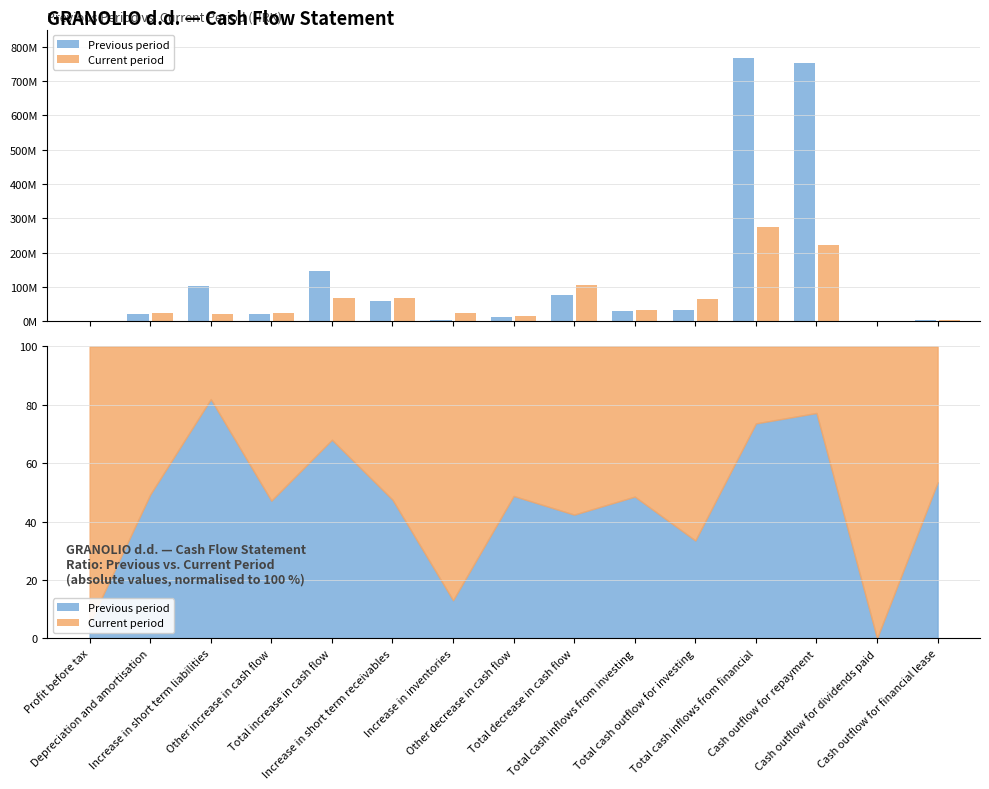

Which series changed the most between Depreciation and amortisation and Total increase in cash flow?

Previous period